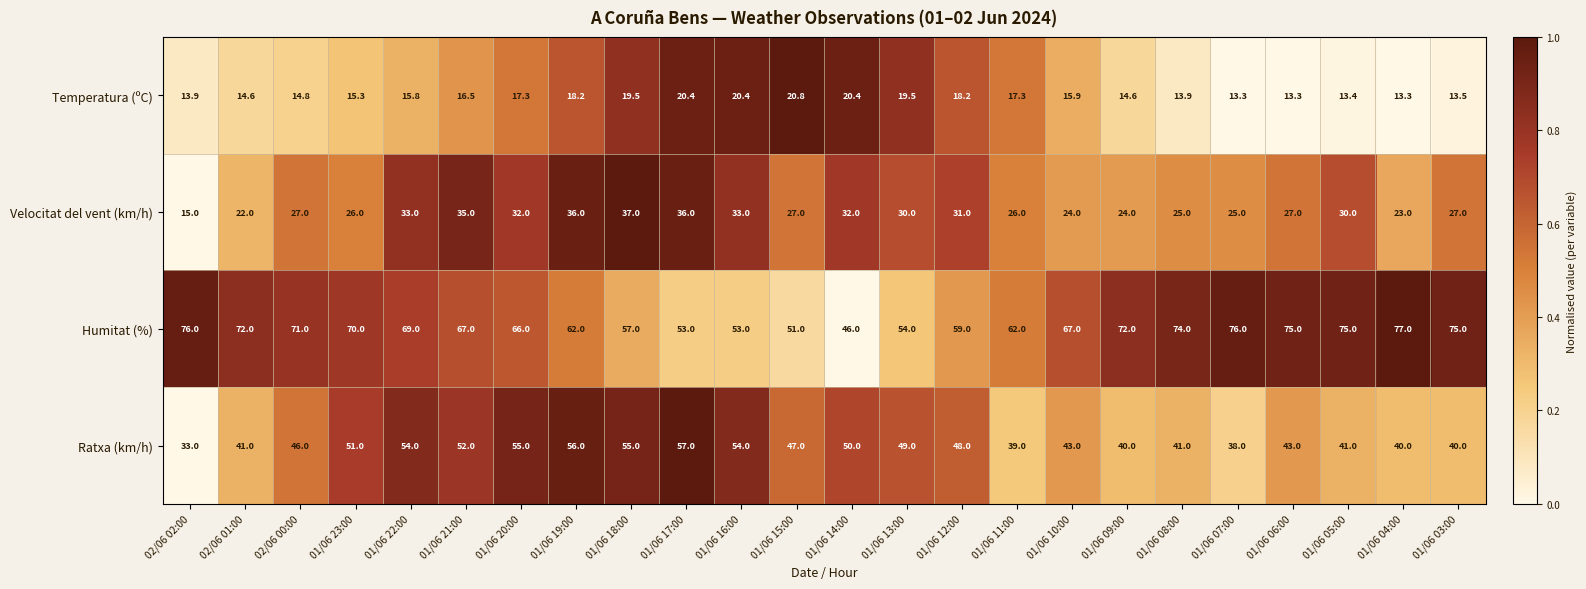

What is the difference between the second highest and second lowest values in the Ratxa (km/h) series?

18.0